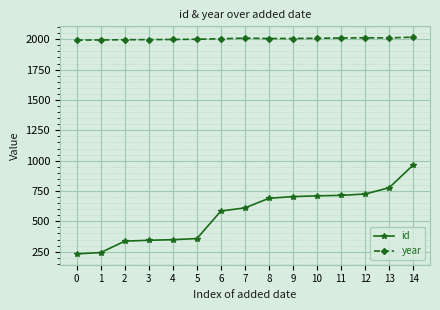

What are all the series names shown in the legend?

id, year